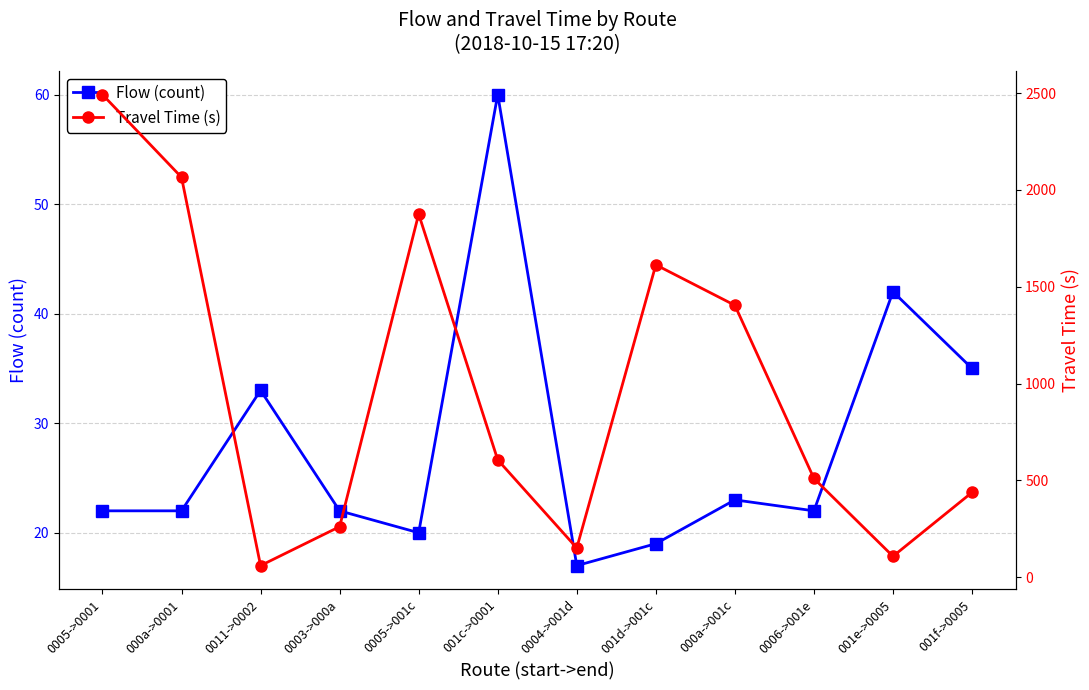

Is the value of Flow (count) at 0003->000a greater than the value of Travel Time (s) at 000a->001c?

No